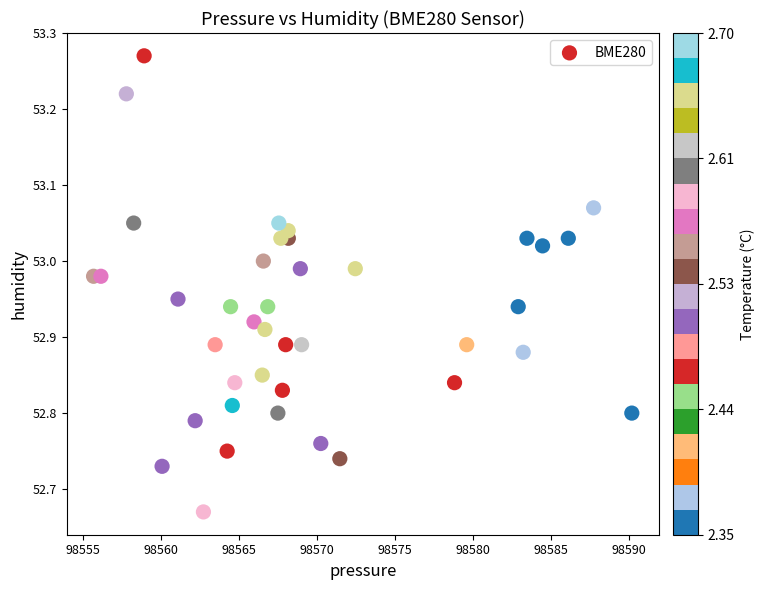

What is the range of X values (max minus min)?

34.5